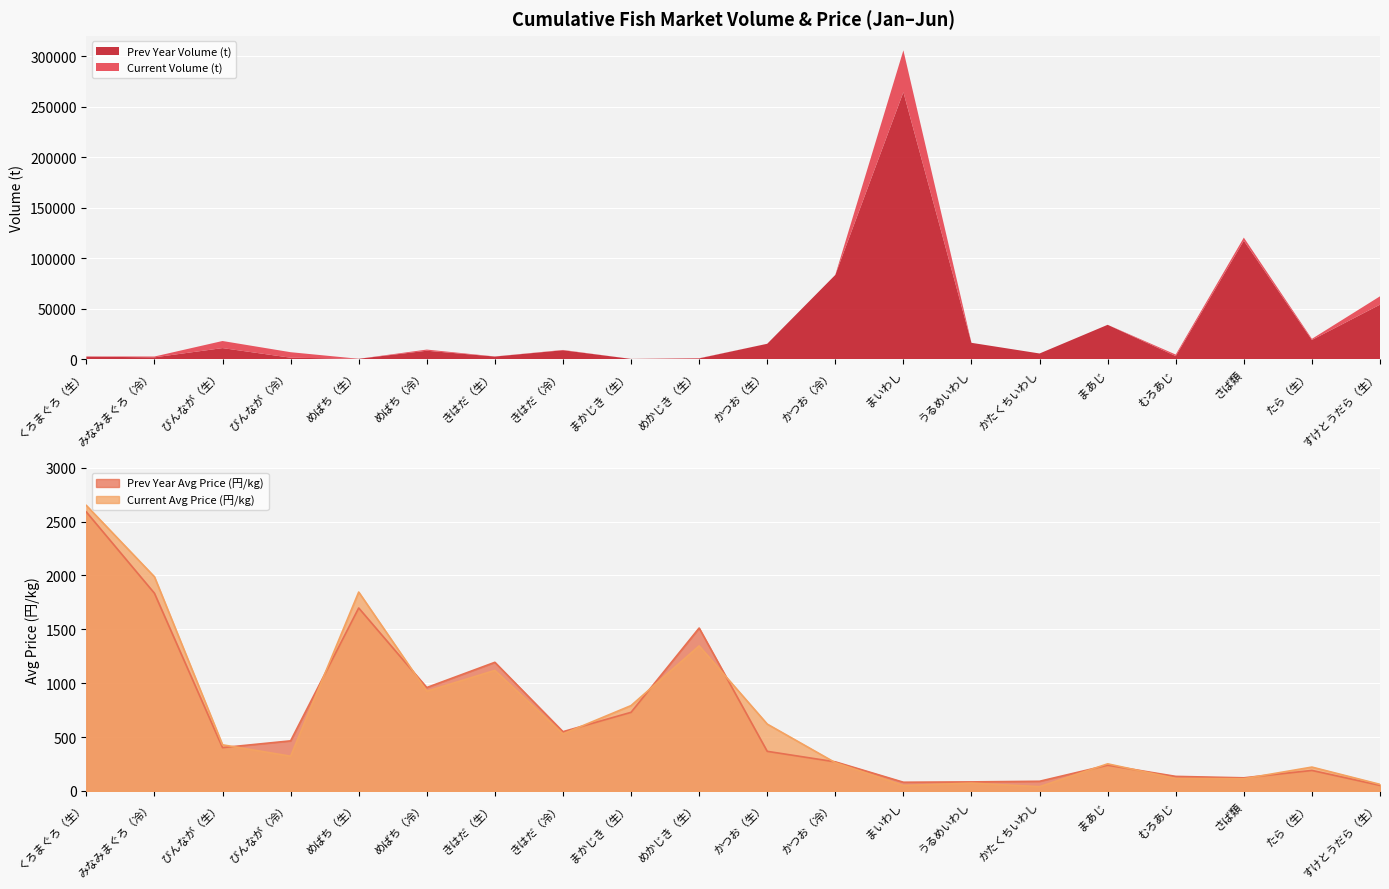

In Prev Year Avg Price (円/kg), how many points are lower than both neighbors (excluding endpoints)?

5